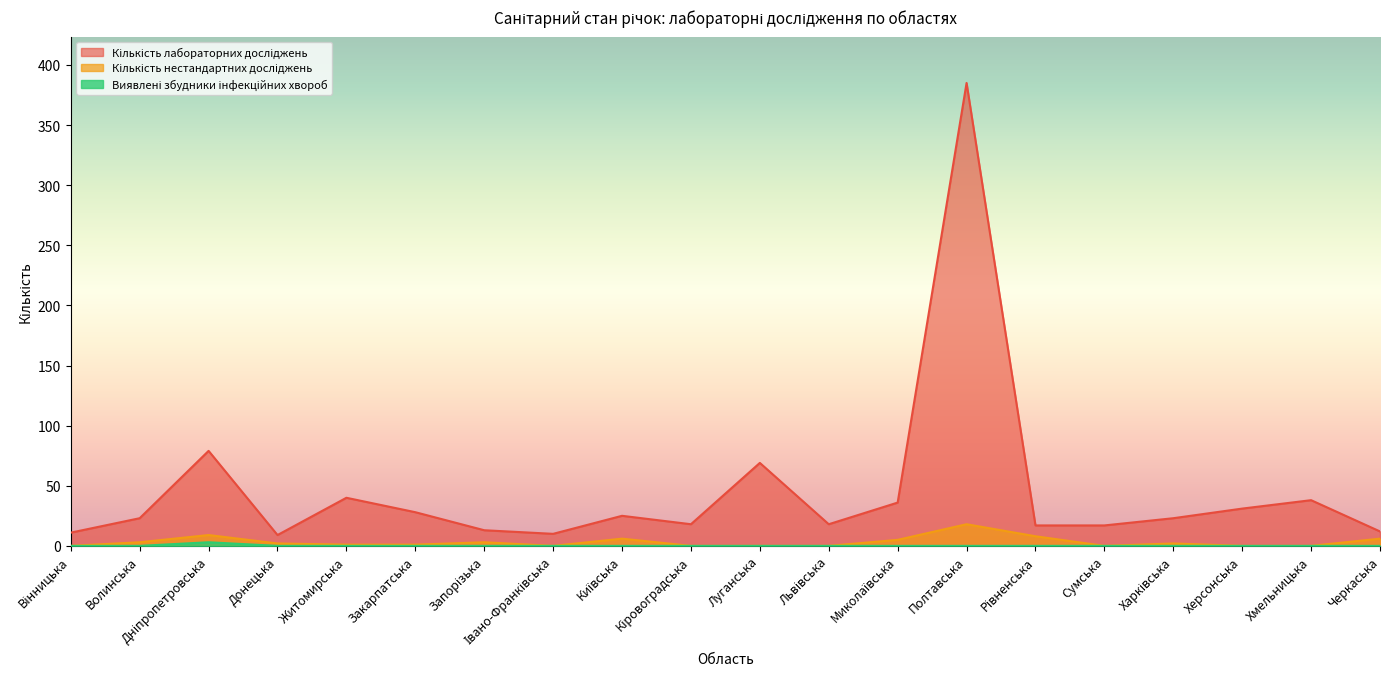

The value of Виявлені збудники інфекційних хвороб at Луганська is 0. True or false?

True